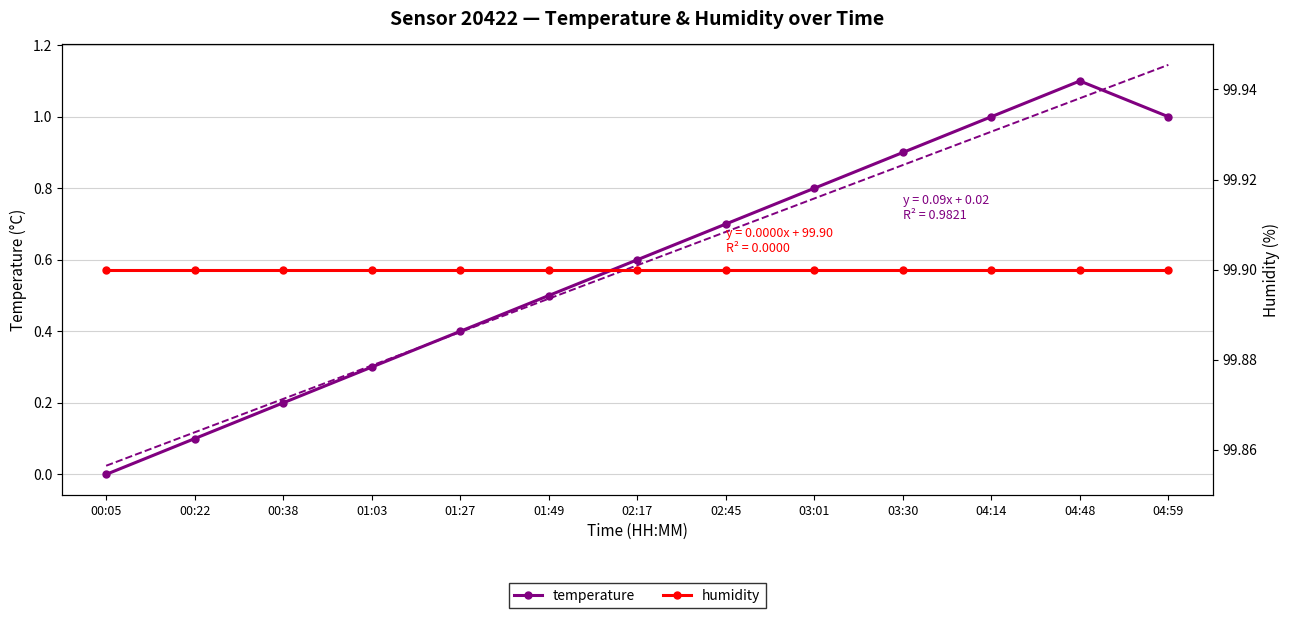

Is the value of temperature at 03:30 greater than the value of humidity at 00:38?

No